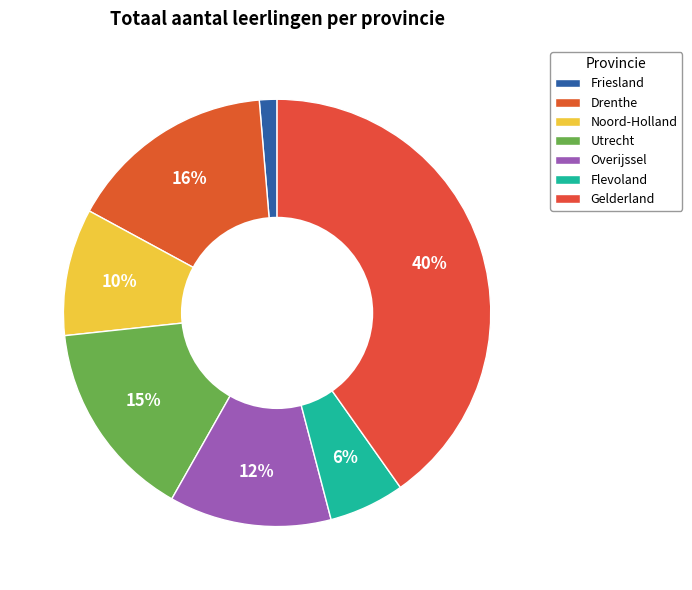

Count the number of slices in the pie.

7